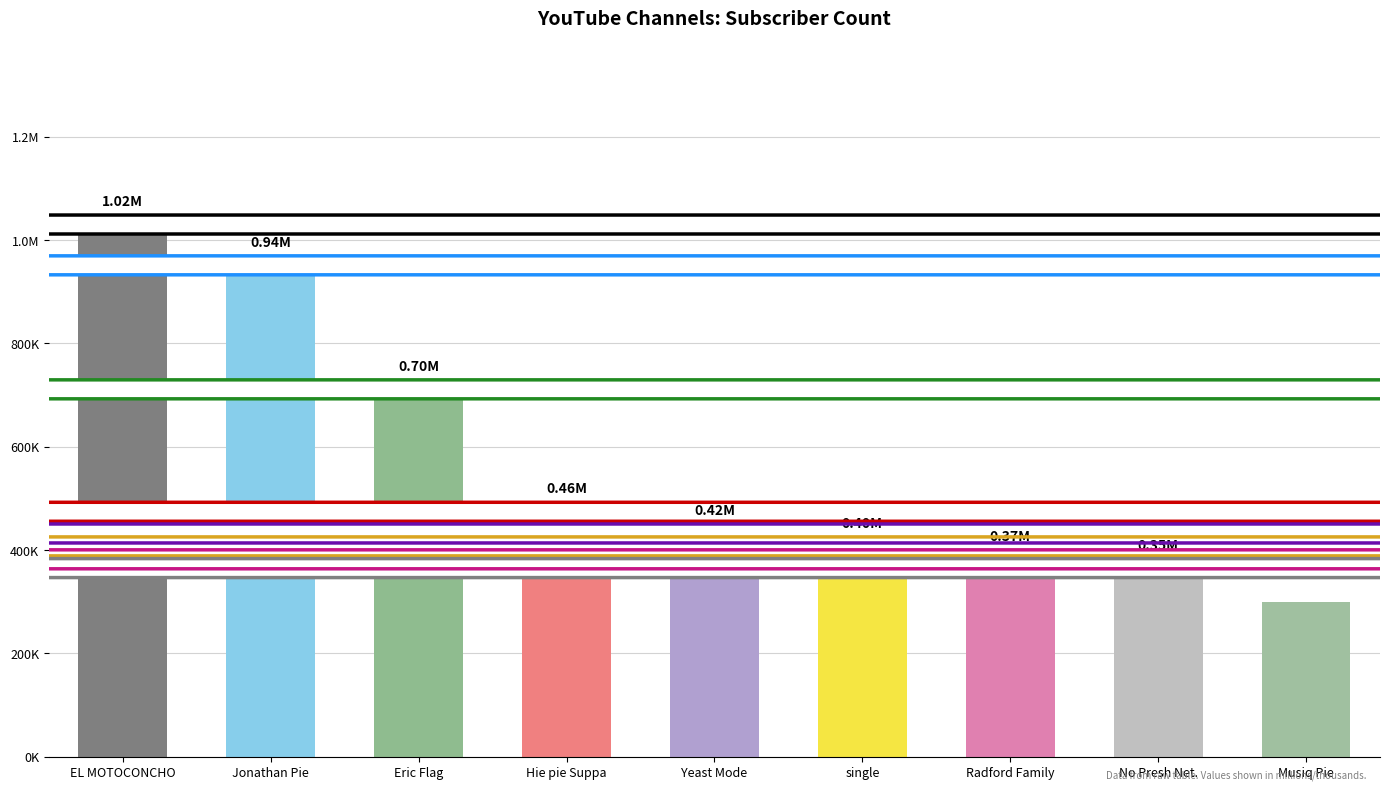

Reading left to right, what are all the values shown in this chart?

1020000	941000	701000	464000	422000	397000	372000	355000	300000